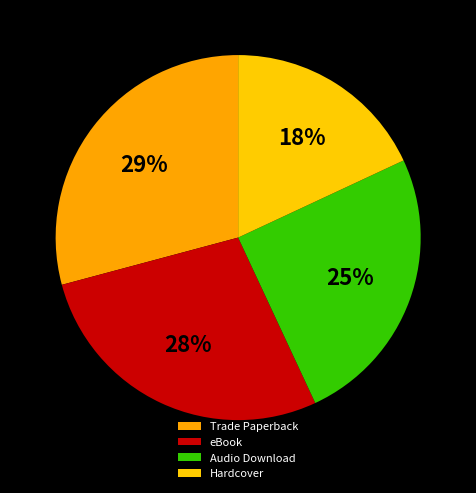

What is the smallest slice in the pie chart?

Hardcover